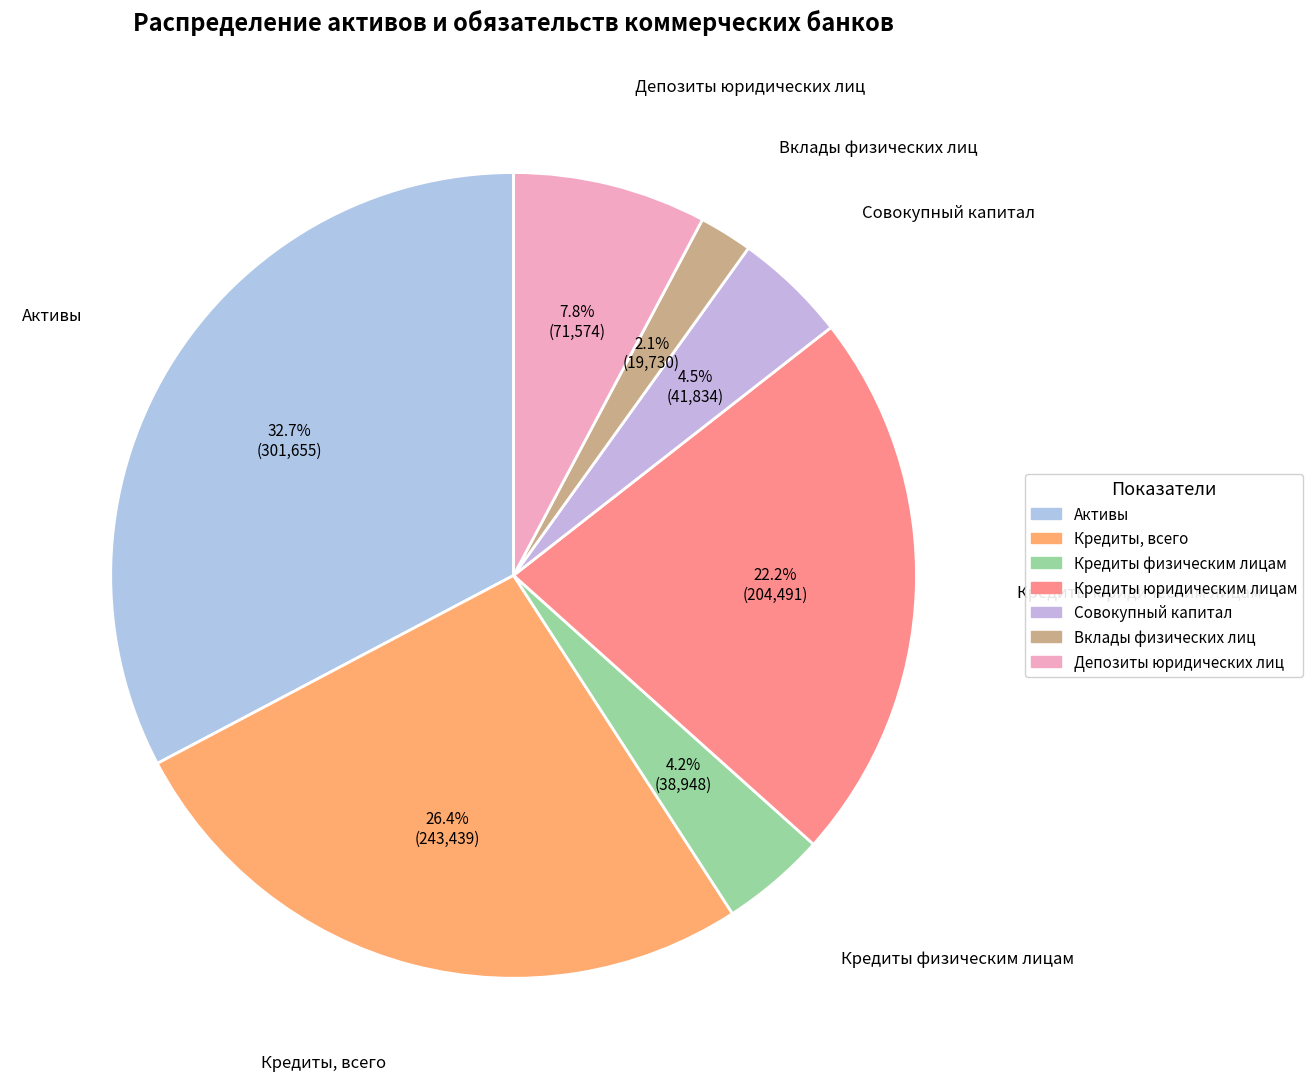

To the nearest percent, what portion does Вклады физических лиц represent?

2%